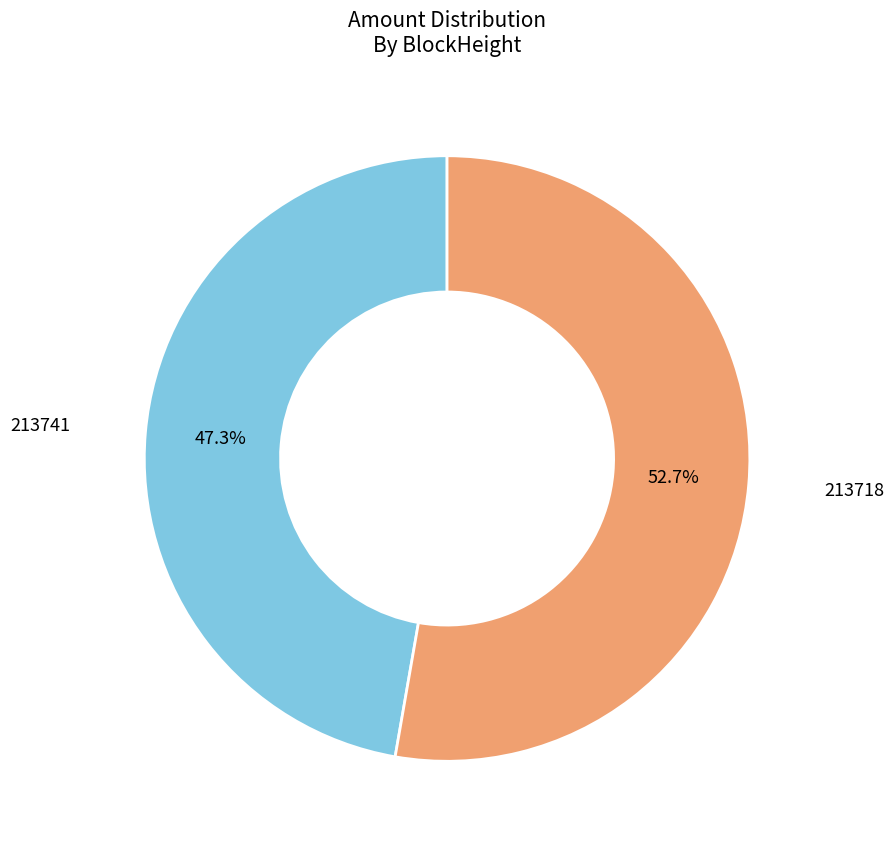

Is there any slice that represents more than half of the pie?

Yes